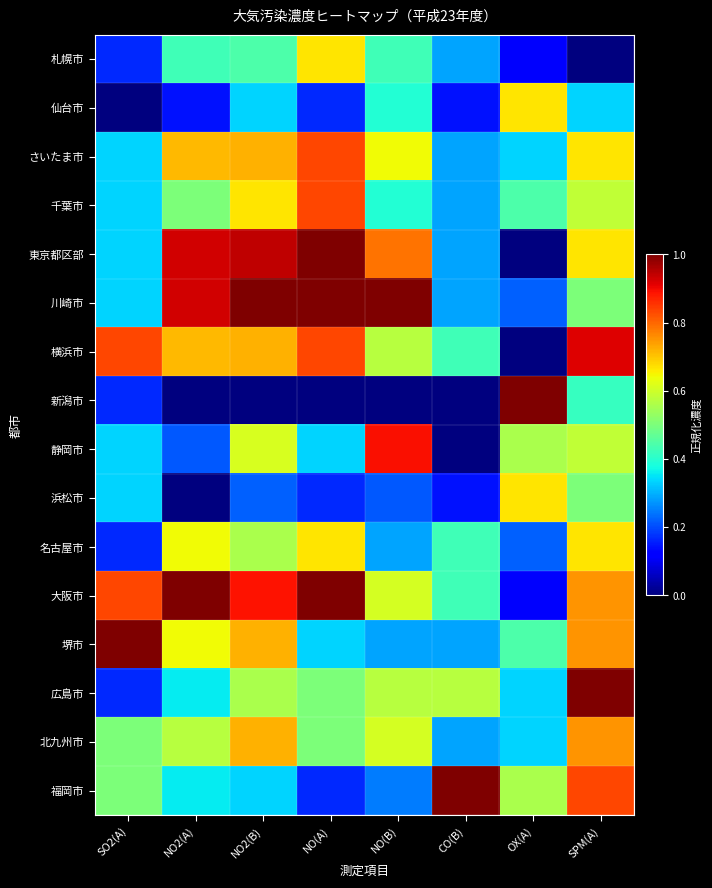

Between NO(B) and SO2(A), which is larger?

NO(B)